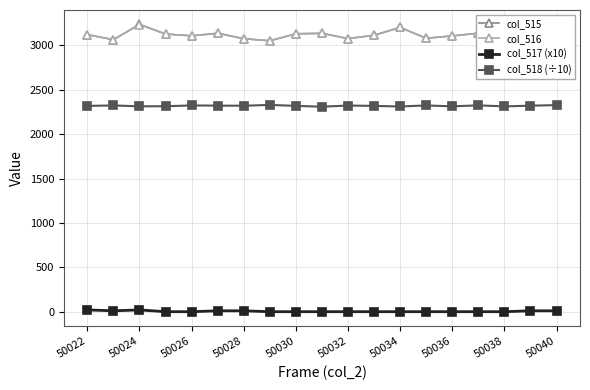

What is the difference between the maximum and second lowest values in the col_518 (÷10) series?

17.3